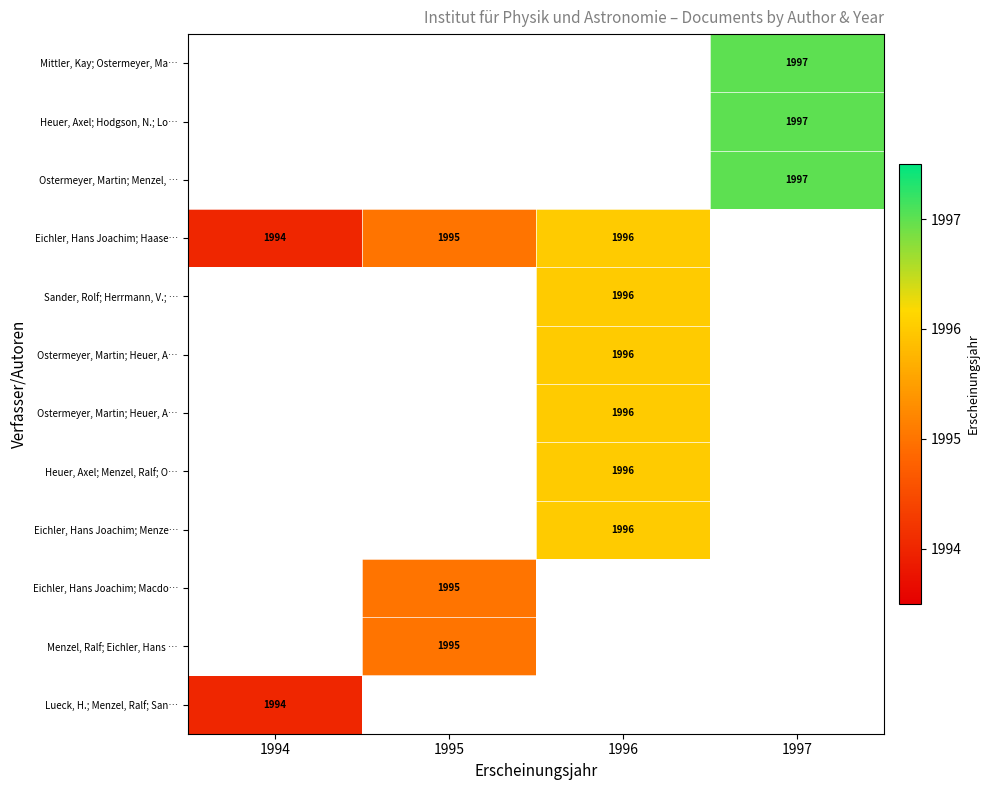

What is the smallest value displayed?

1994.0